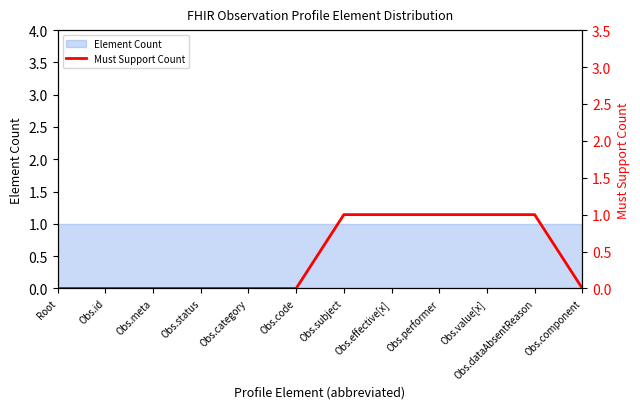

List the labels in order of value, largest first.

Obs.subject, Obs.effective[x], Obs.performer, Obs.value[x], Obs.dataAbsentReason, Root, Obs.id, Obs.meta, Obs.status, Obs.category, Obs.code, Obs.component